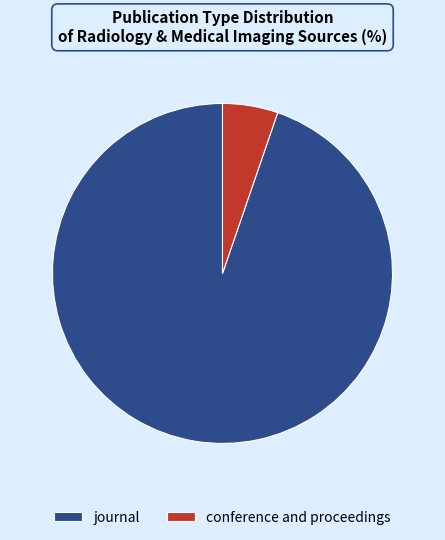

Which has a higher value, conference and proceedings or journal?

journal